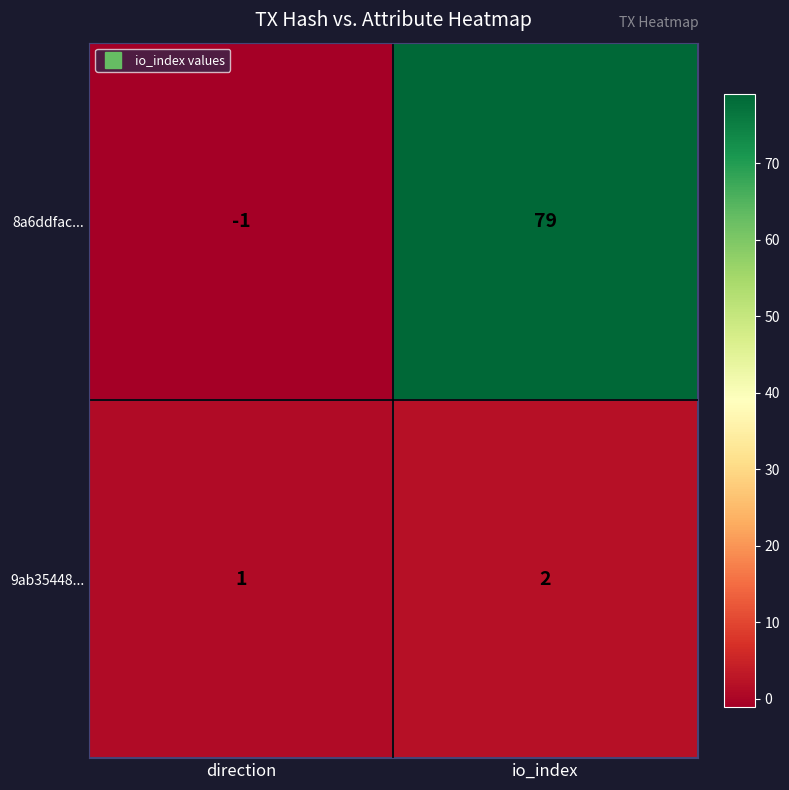

What is the total value across all series at io_index?

81